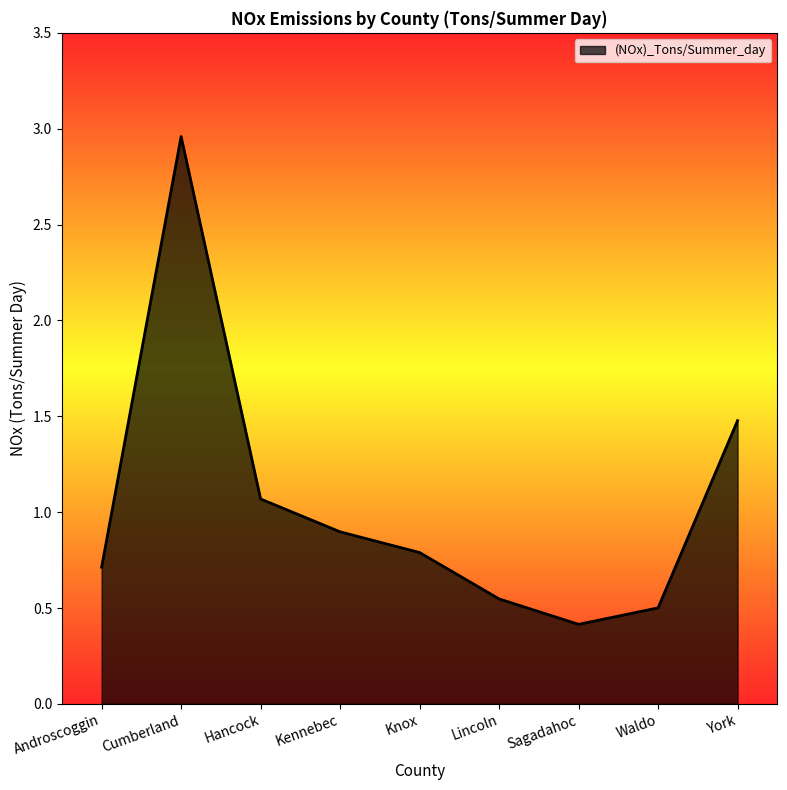

At which category does the chart reach its peak across all series?

Cumberland